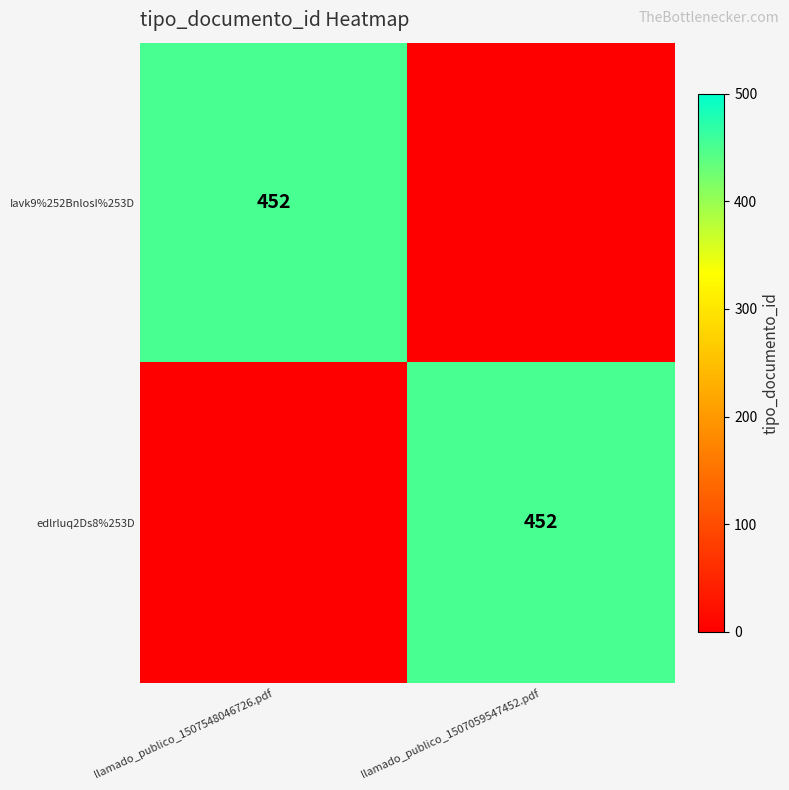

True or false: edlrluq2Ds8%253D has a value of 669 at llamado_publico_1507059547452.pdf.

False